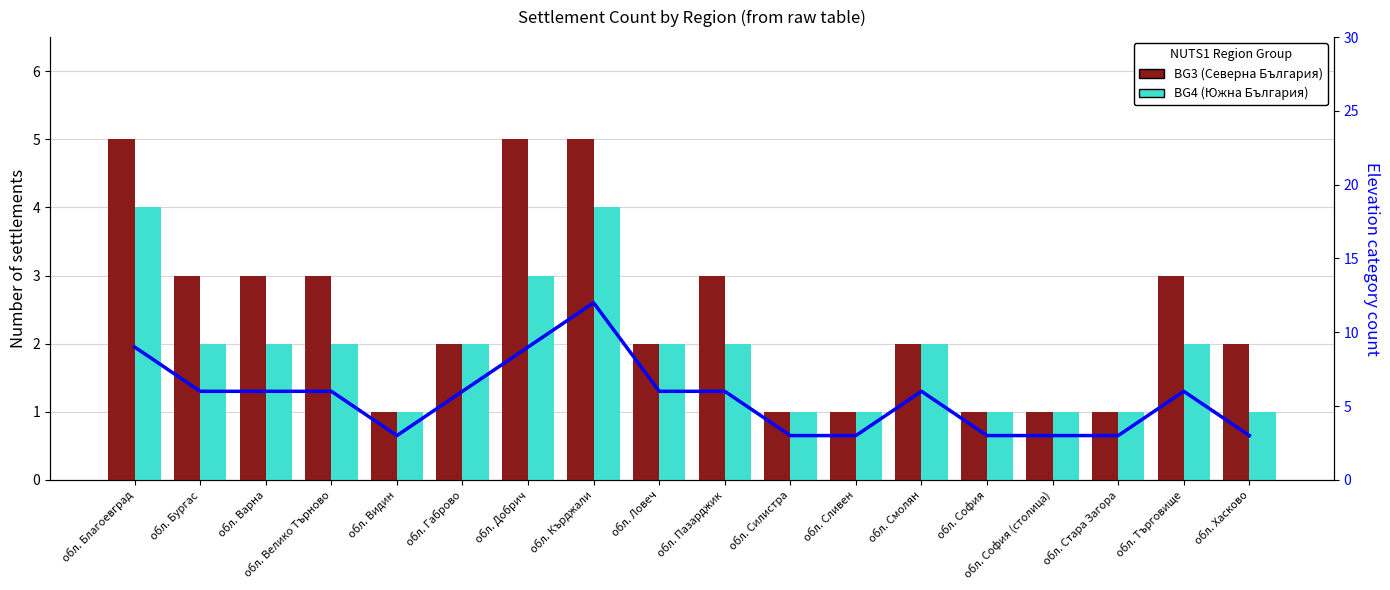

How many data points in BG3 (Северна България) are less than 2?

6